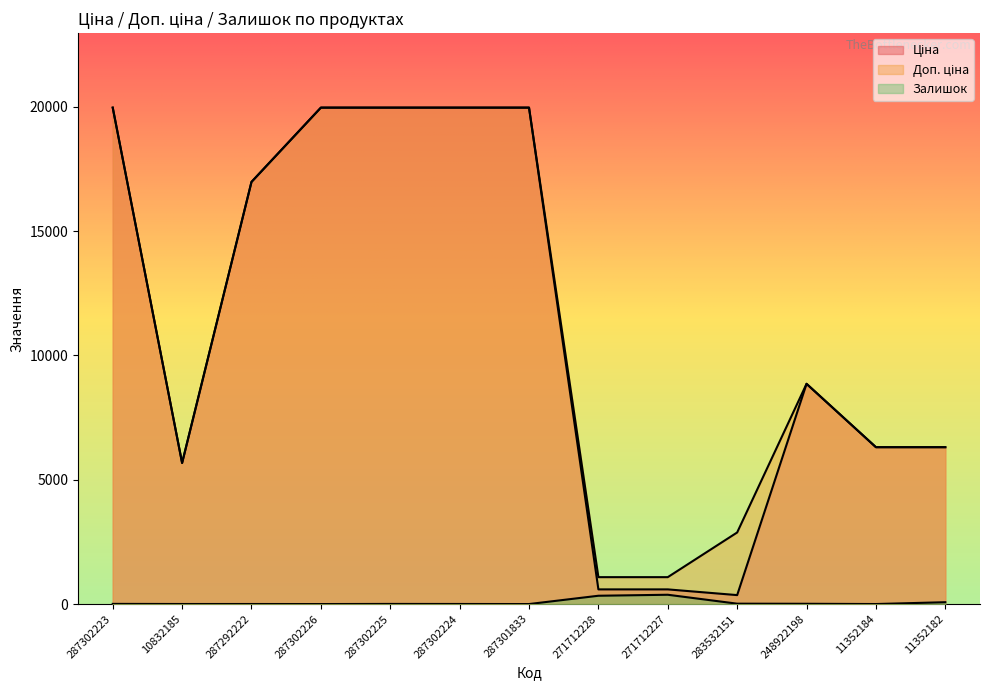

The Ціна series shows 6308.8 at 11352184. True or false?

True